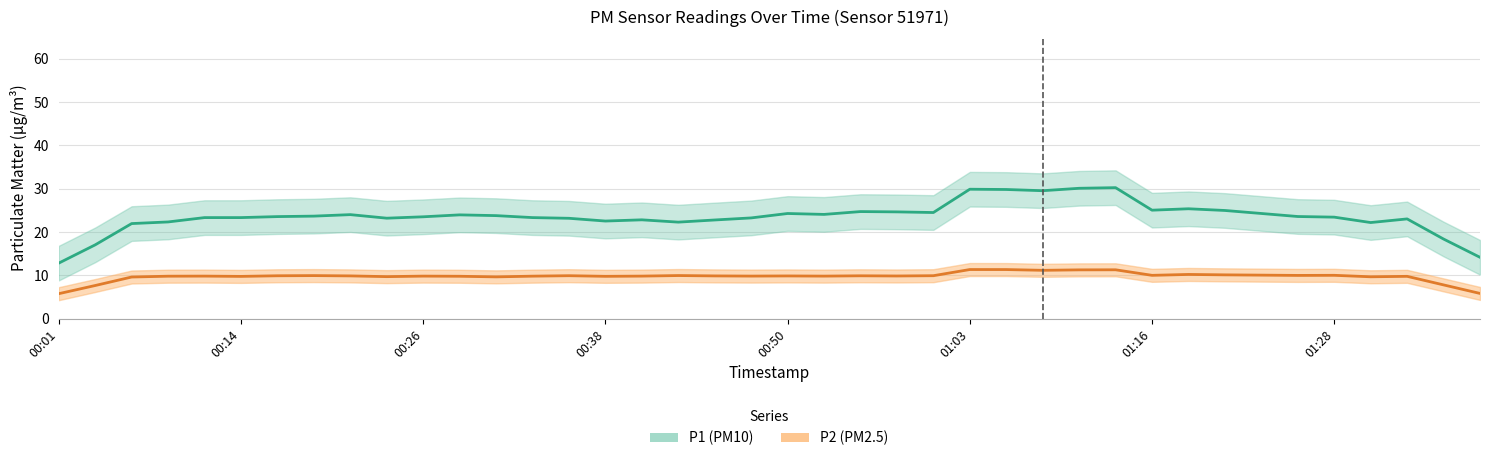

What is the difference between the maximum and second lowest values in the P2 (PM2.5) series?

5.5